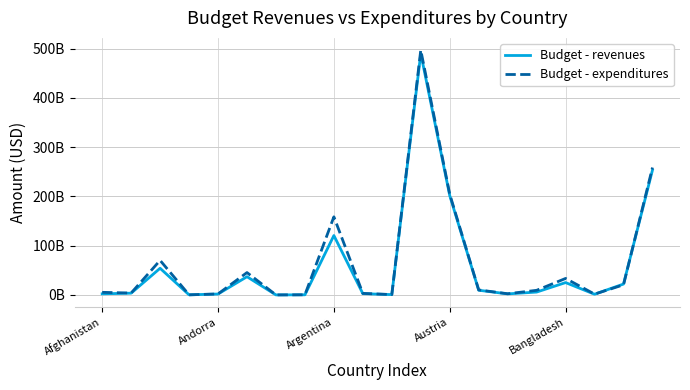

How many interior local valleys does the Budget - expenditures series have?

6